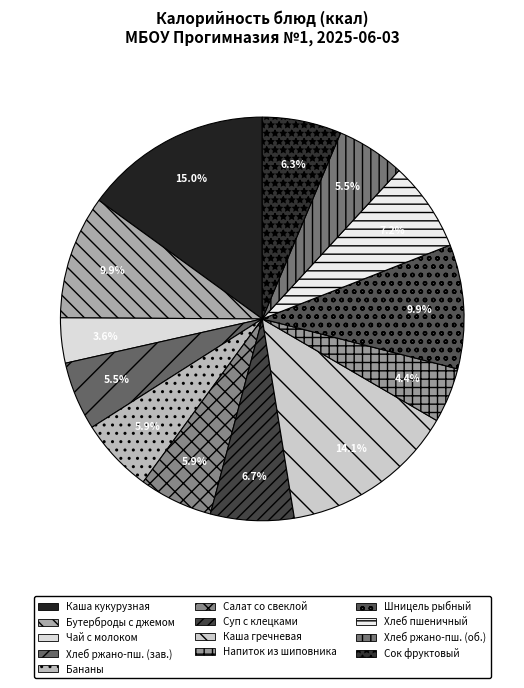

How many slices are in this pie chart?

13